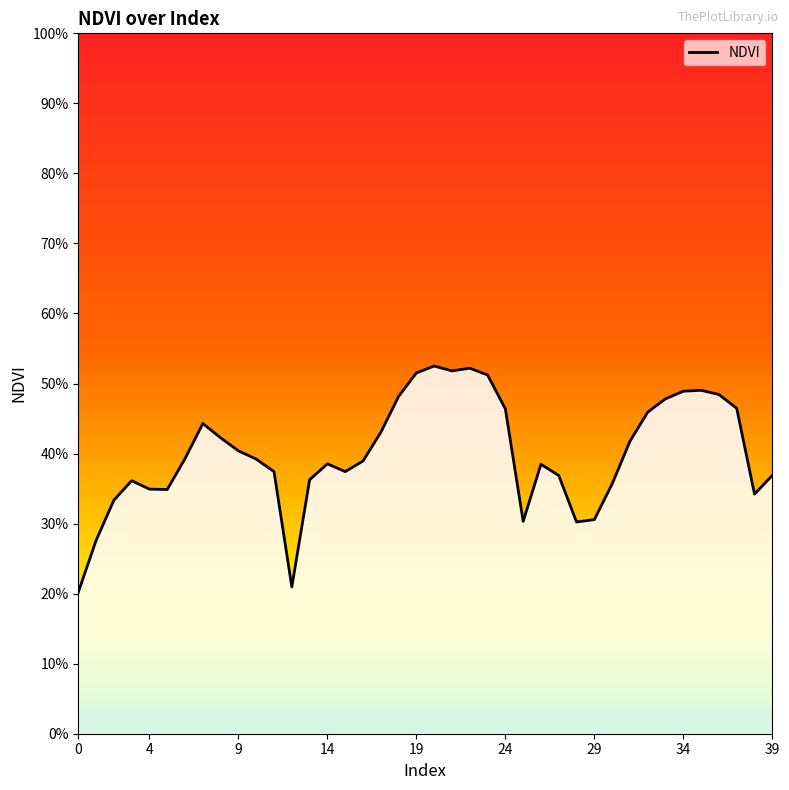

What is the greatest value displayed?

0.5